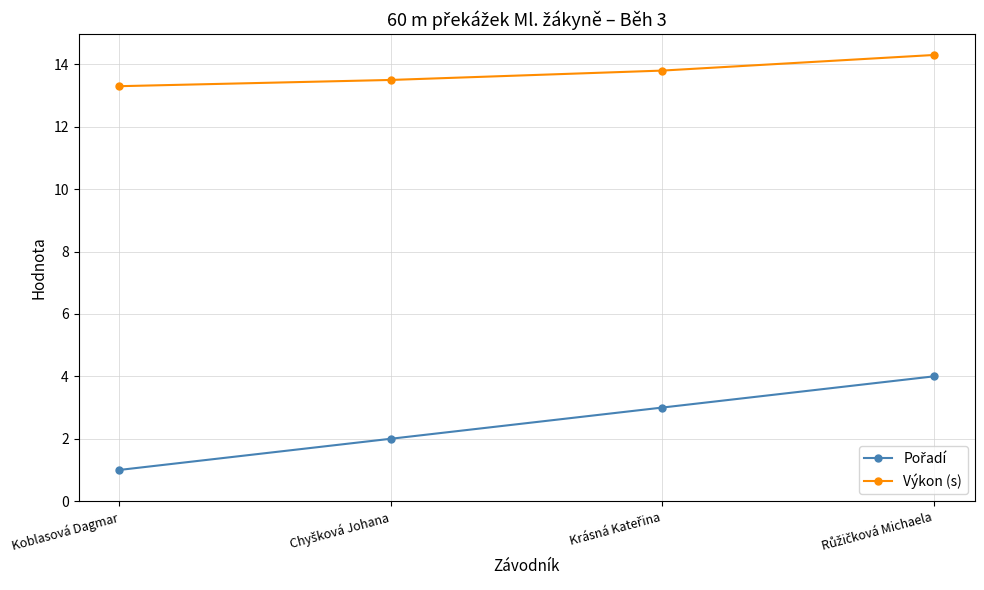

What is the sum of all Výkon (s) values?

54.9